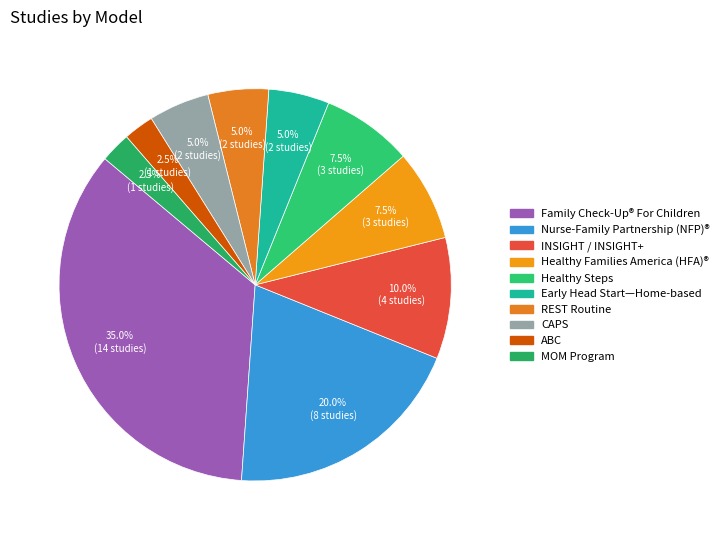

Is there a majority slice in this chart?

No